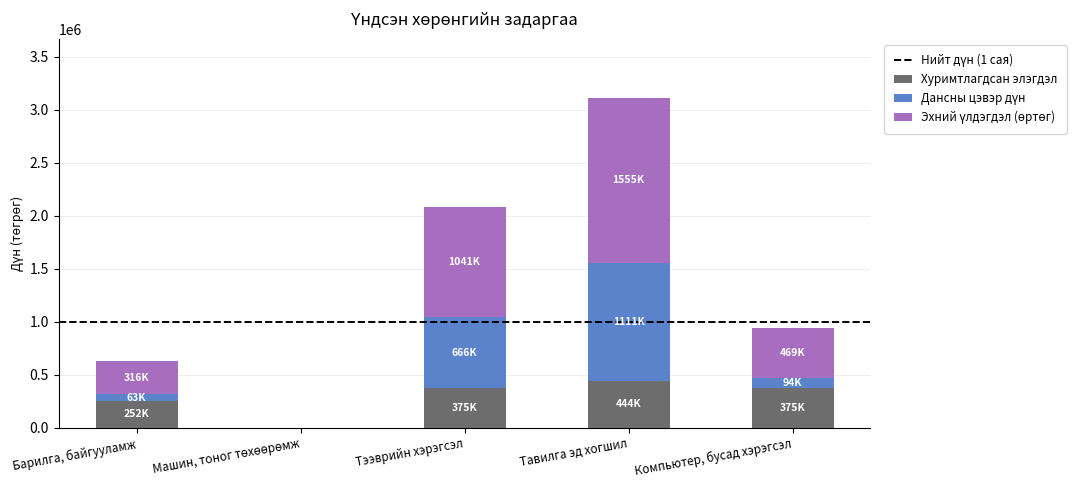

What is the sum of all Хуримтлагдсан элэгдэл values?

1446936